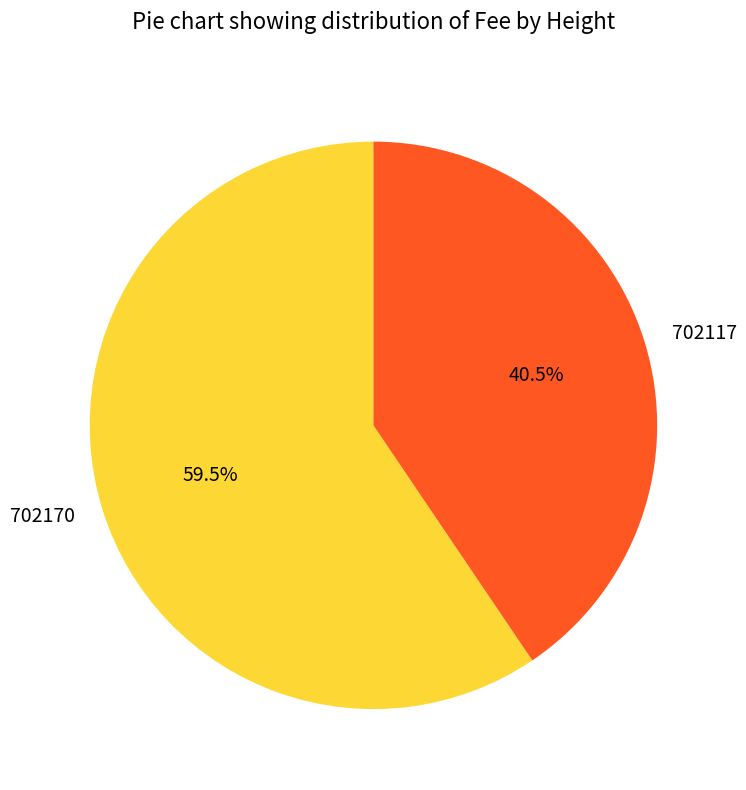

Which slice is the largest?

702170